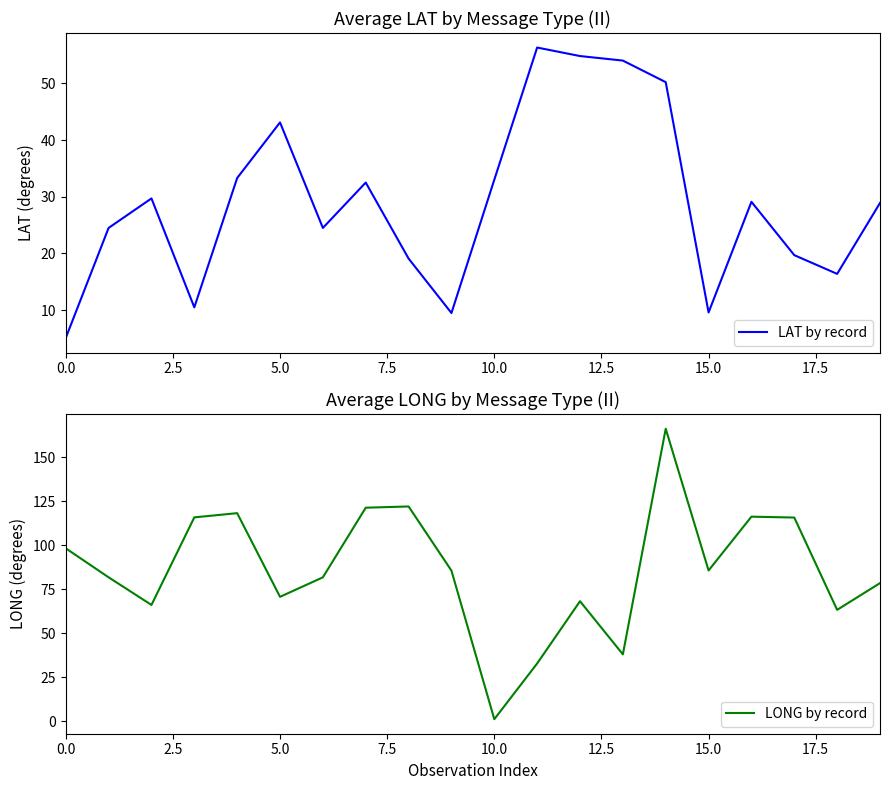

What is the average value of the LONG by record series?

86.4